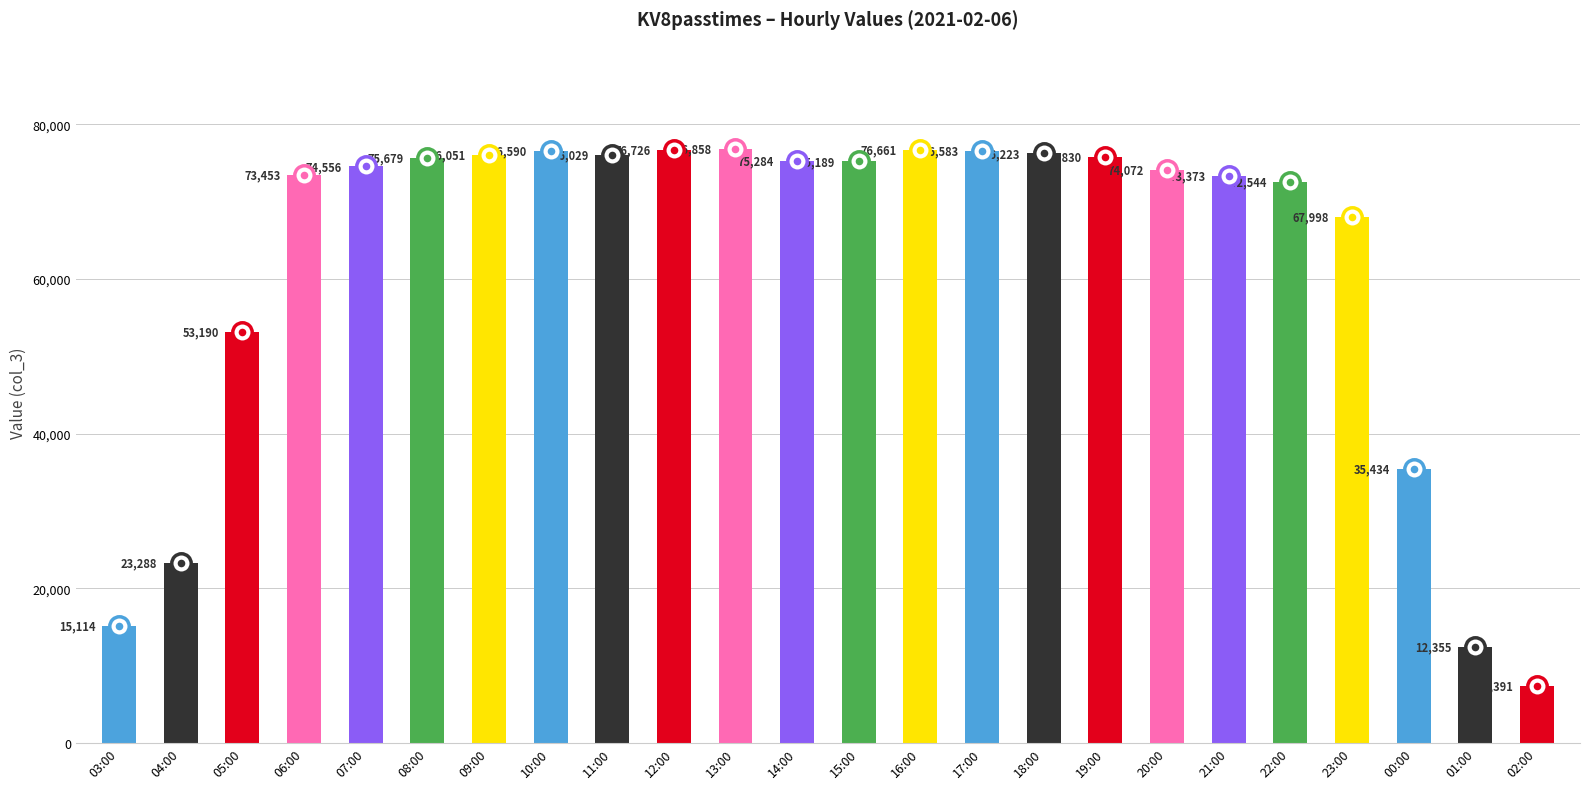

How many data points are less than 75189?

12